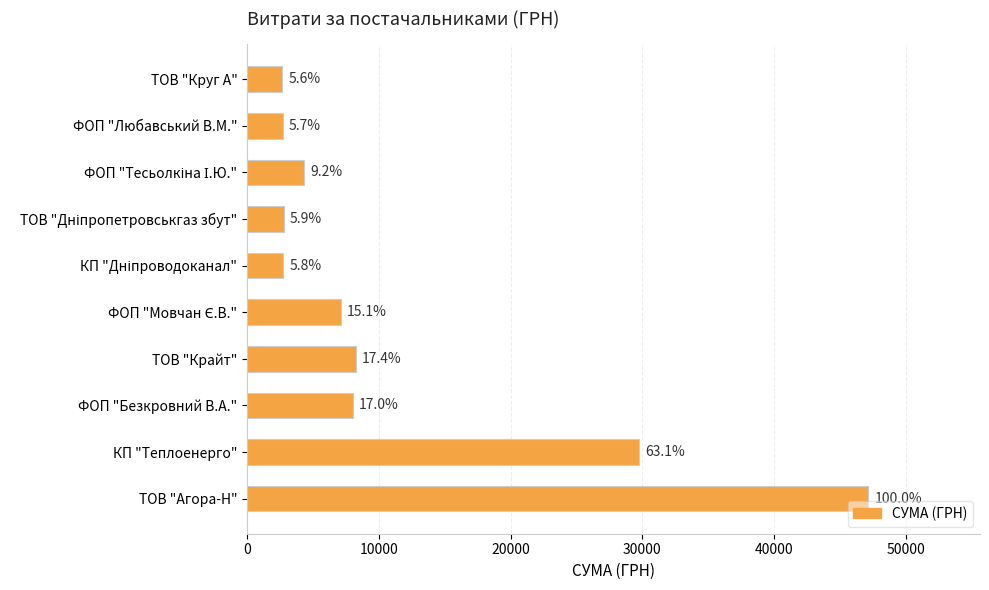

How many bars are there in total?

10